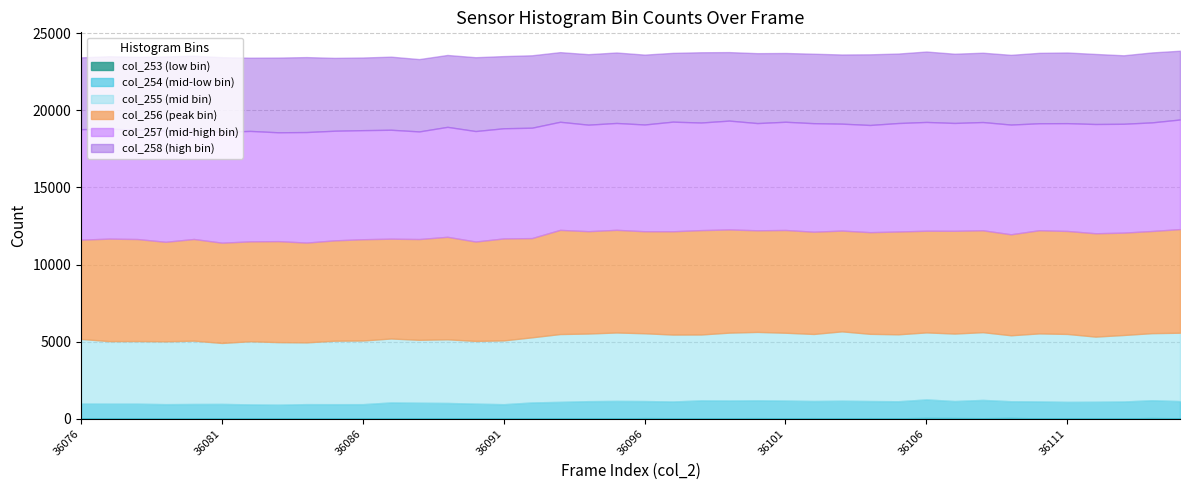

Is the value of col_258 at 36104 greater than the value of col_257 at 36098?

No